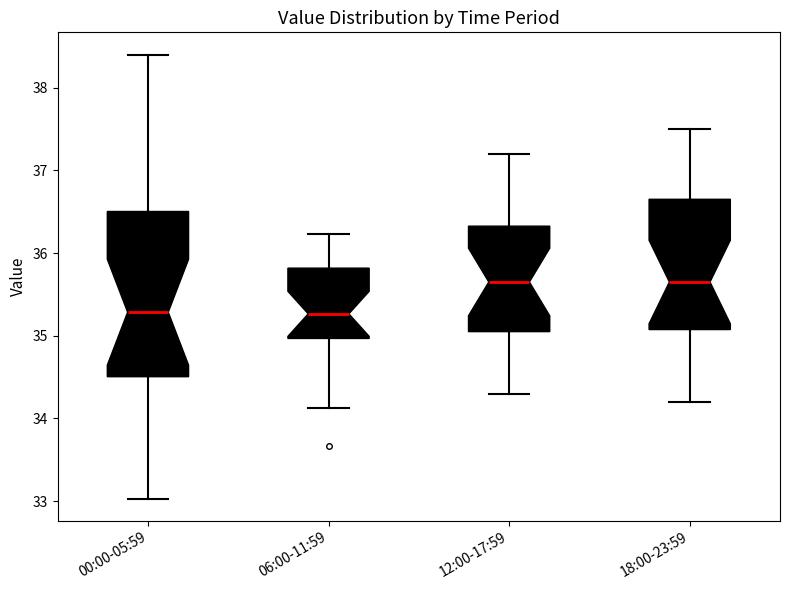

Reading left to right, read every box against the y-axis: the position of its median line, the range the box covers, and the ends of its whiskers. The values are not printed on the chart, so give them approximately, as read against the axis.

00:00-05:59: median 35.3, box 34.5 to 36.5, whiskers 33.0 to 38.4
06:00-11:59: median 35.3, box 35.0 to 35.8, whiskers 34.1 to 36.2
12:00-17:59: median 35.7, box 35.1 to 36.3, whiskers 34.3 to 37.2
18:00-23:59: median 35.7, box 35.1 to 36.7, whiskers 34.2 to 37.5